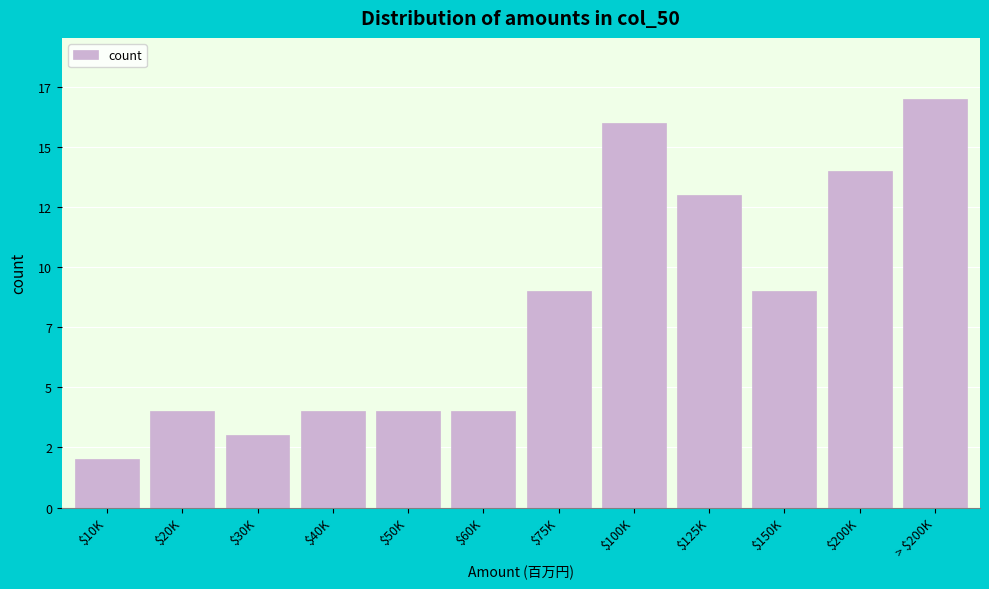

Are the bars horizontal?

No